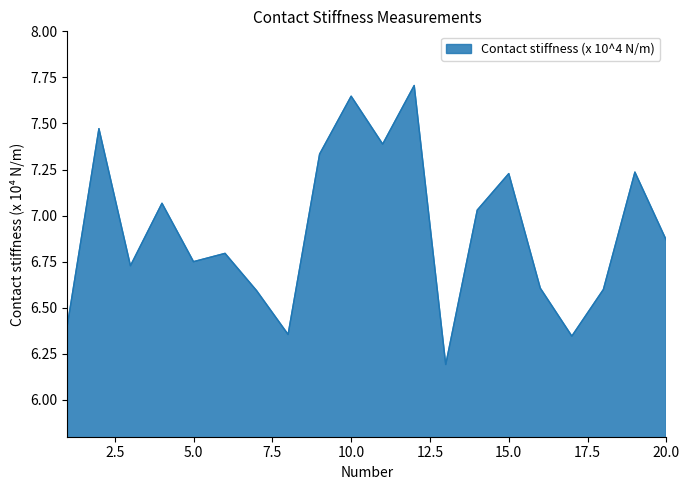

True or false: the data has more than 2 interior local peaks.

True